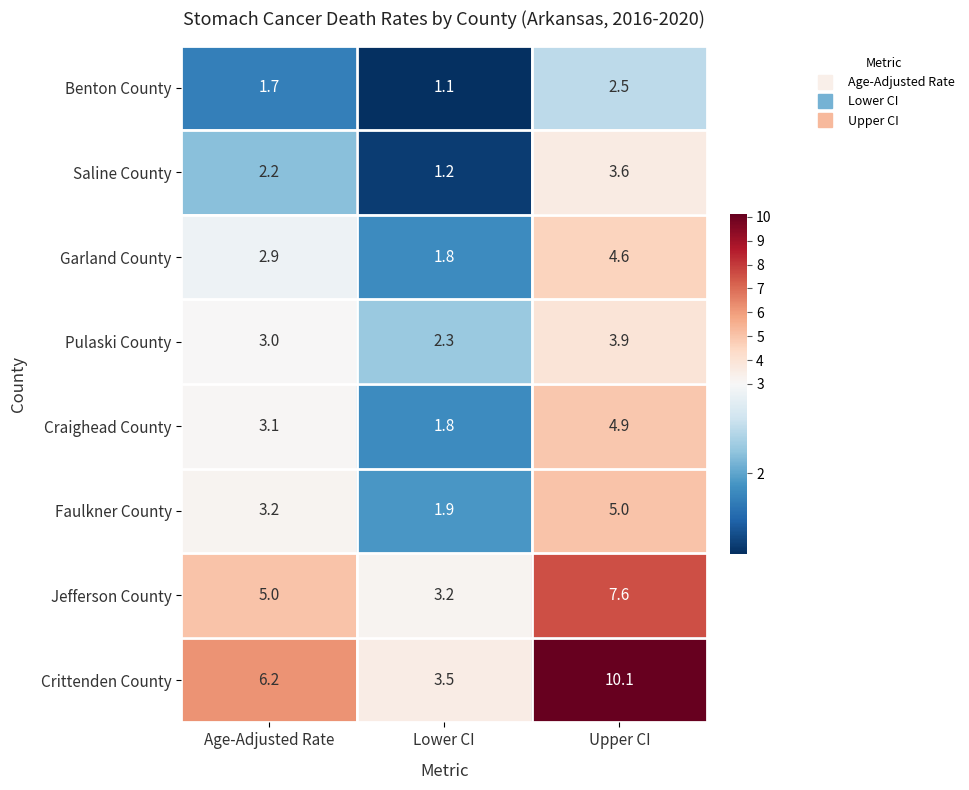

Rank the categories by Benton County value from highest to lowest.

Upper CI, Age-Adjusted Rate, Lower CI